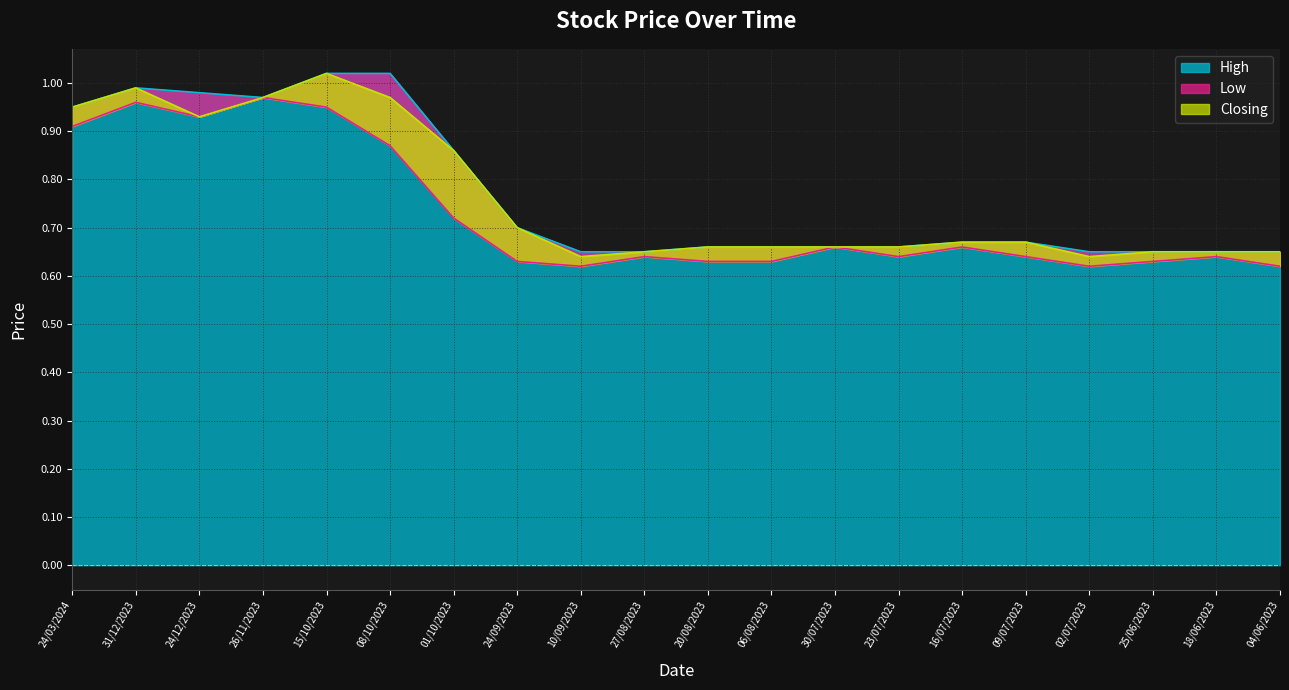

Rank the categories by Closing value from highest to lowest.

15/10/2023, 31/12/2023, 26/11/2023, 08/10/2023, 24/03/2024, 24/12/2023, 01/10/2023, 24/09/2023, 16/07/2023, 09/07/2023, 20/08/2023, 06/08/2023, 30/07/2023, 23/07/2023, 27/08/2023, 25/06/2023, 18/06/2023, 04/06/2023, 10/09/2023, 02/07/2023